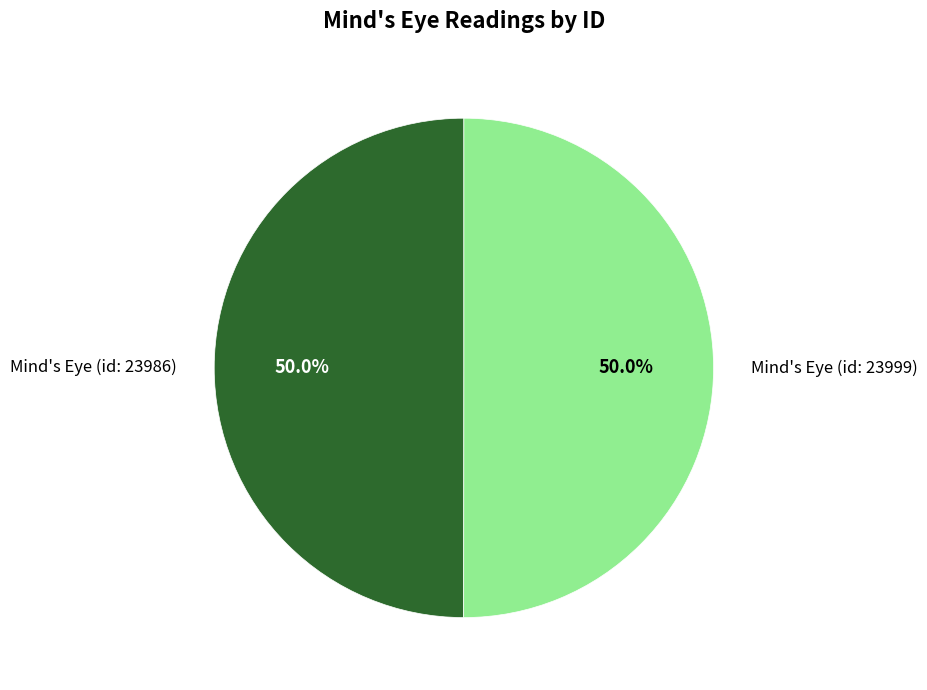

To the nearest percent, what is the average slice percentage?

50%